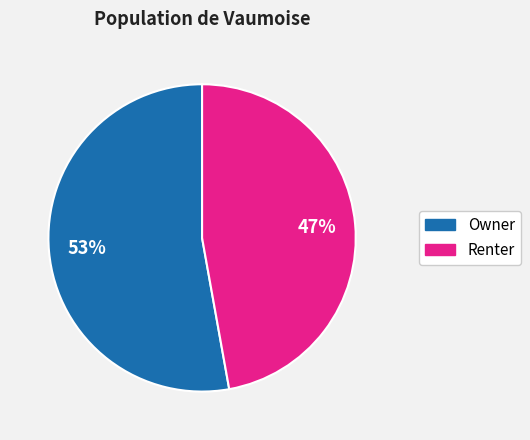

To the nearest percent, what is the average slice percentage?

50%